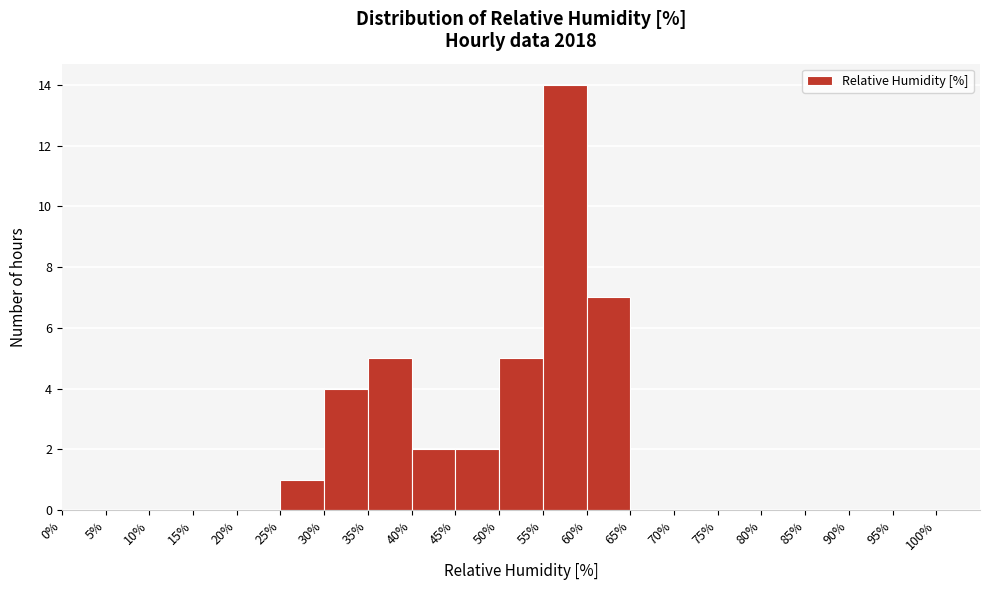

Which range on the x-axis has the tallest bar?

55% to 60%